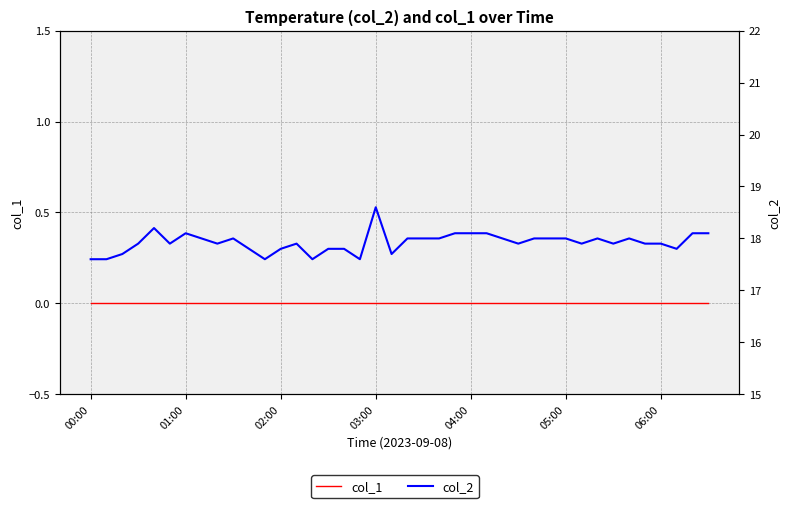

True or false: col_2 has a value of 17.6 at 00:00.

True